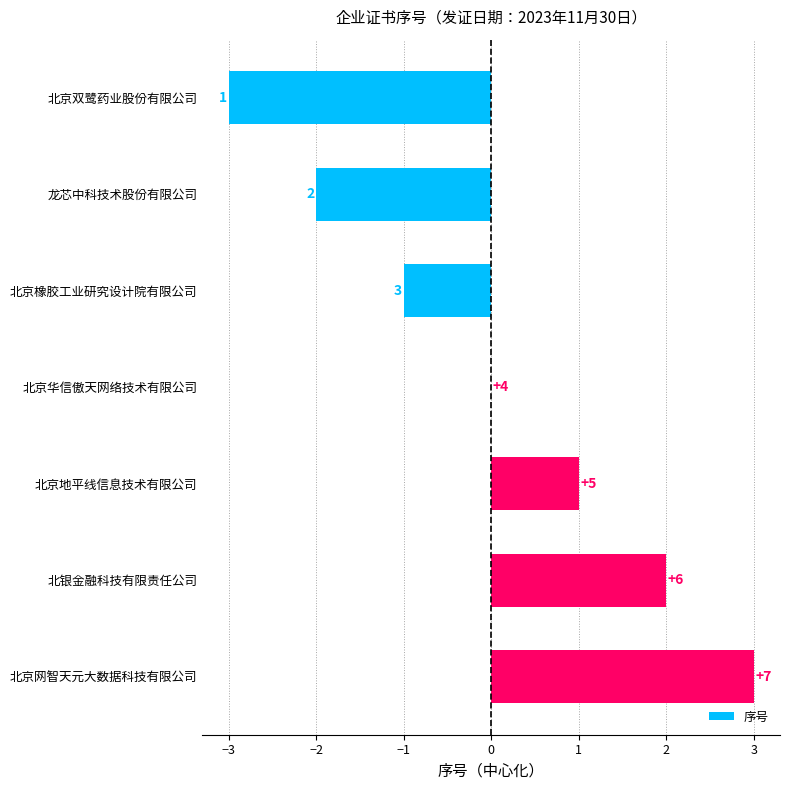

How many data points does each series have?

7